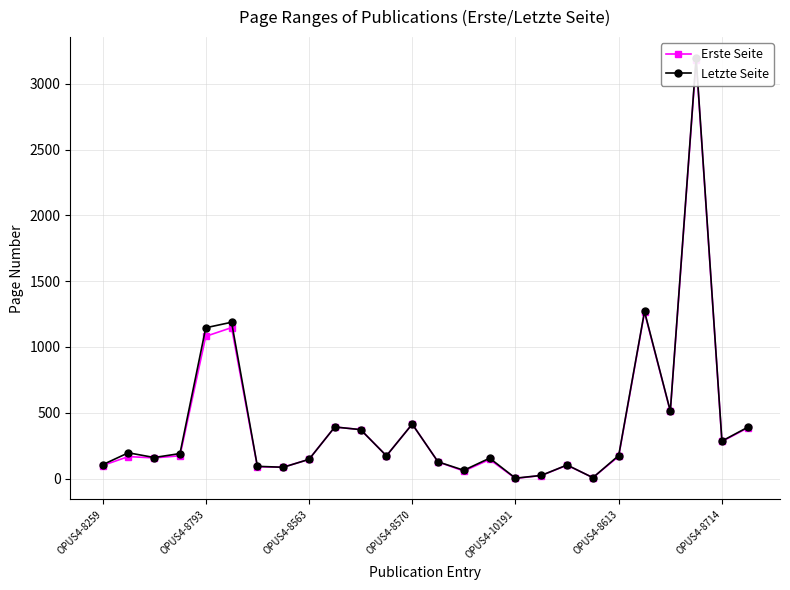

Which series has the largest total across all categories?

Letzte Seite